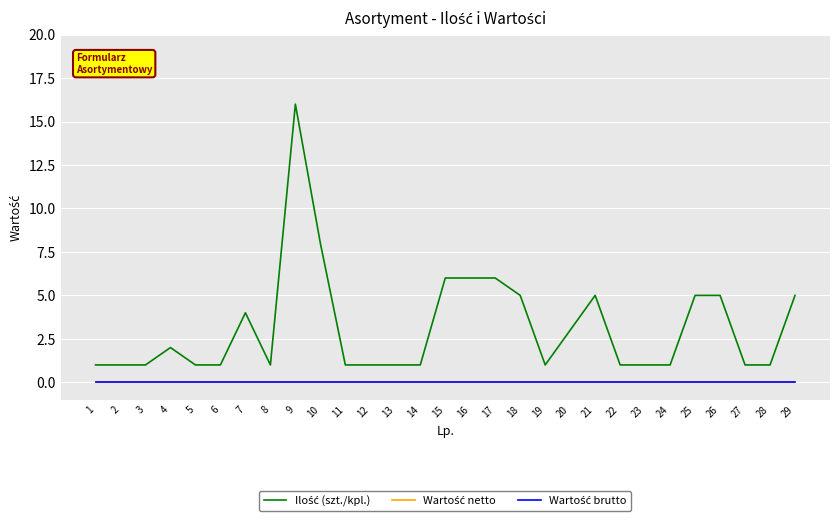

Does the chart display data point markers on the line(s)?

No